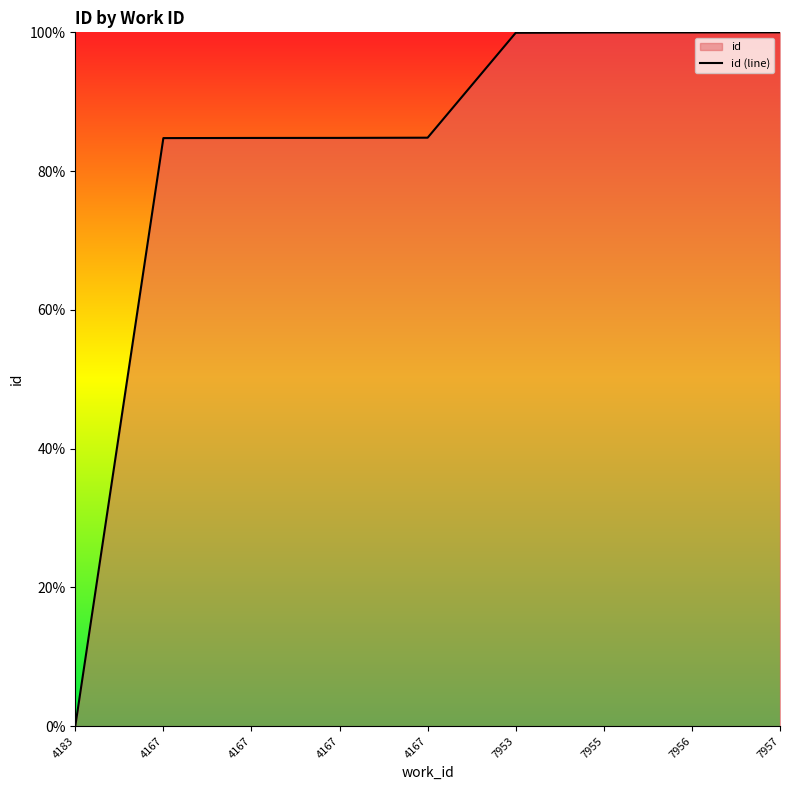

How many lines are shown in the chart?

1